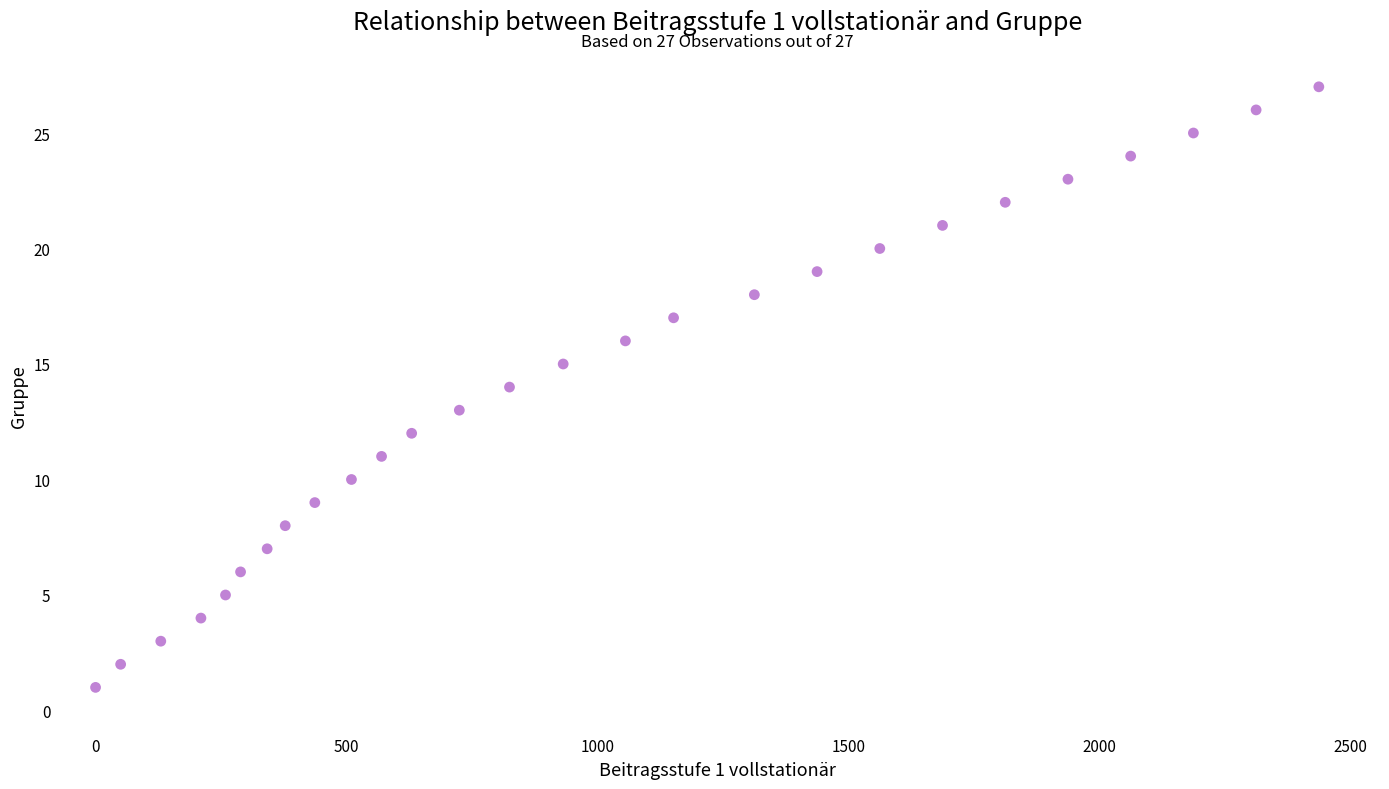

What is the range of X values (max minus min)?

2438